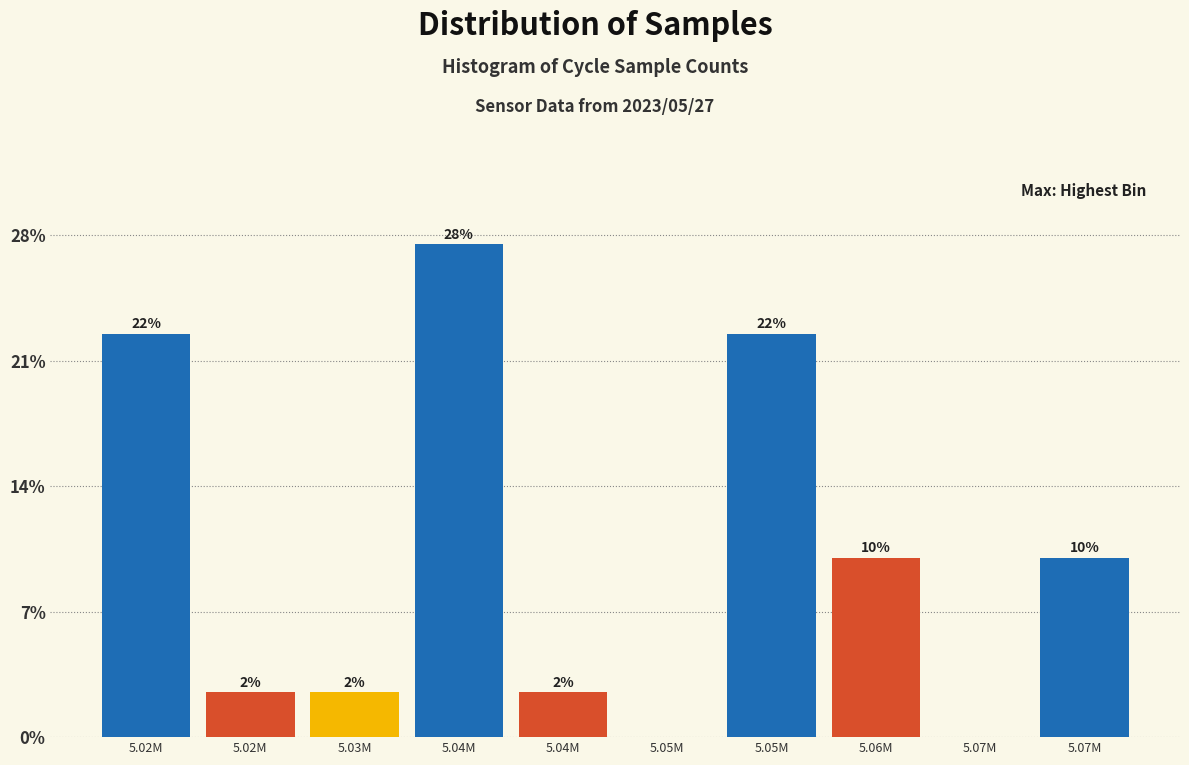

Are the bars horizontal?

No